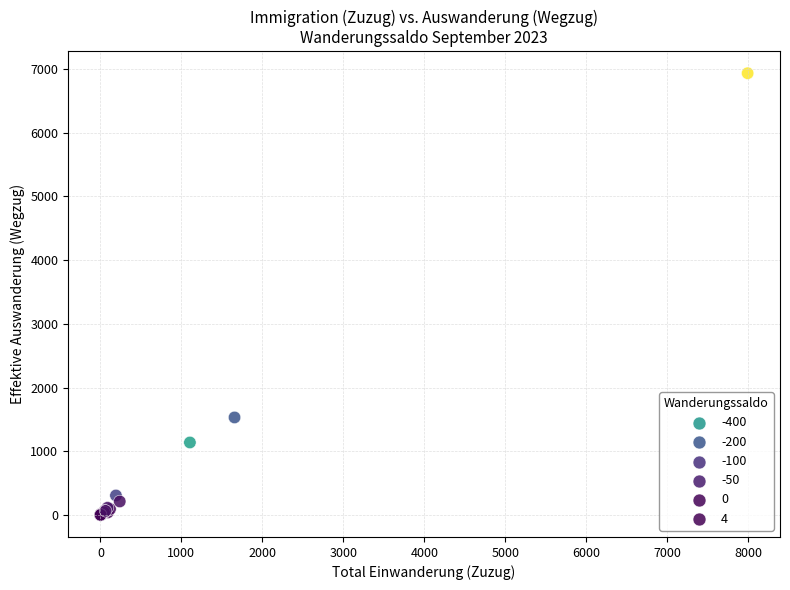

What Y value in the scatter plot is closest to 3467?

1530